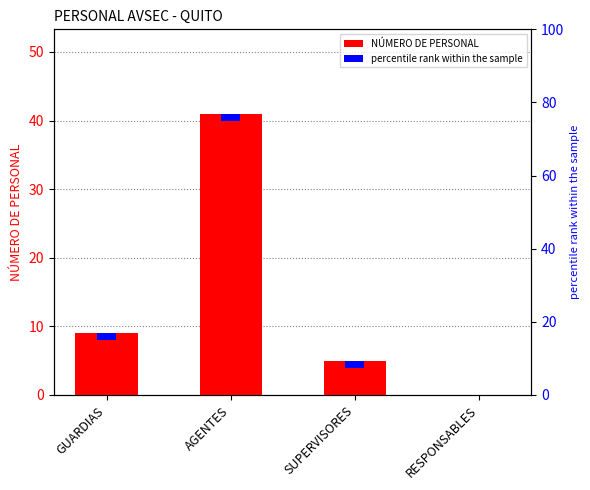

What is the change in value from AGENTES to SUPERVISORES?

-36